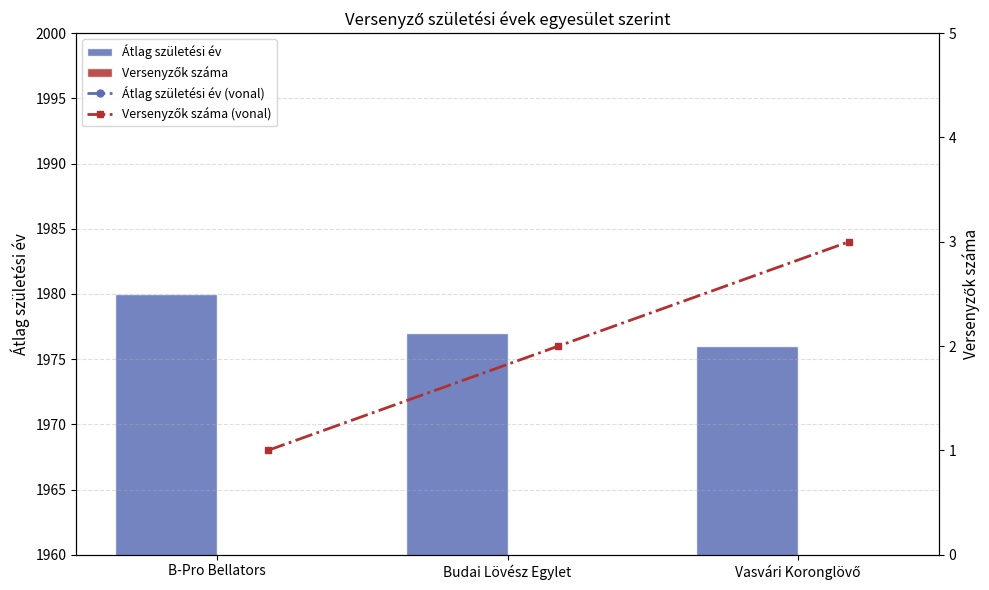

What is the difference between the highest and lowest values at B-Pro Bellators?

1979